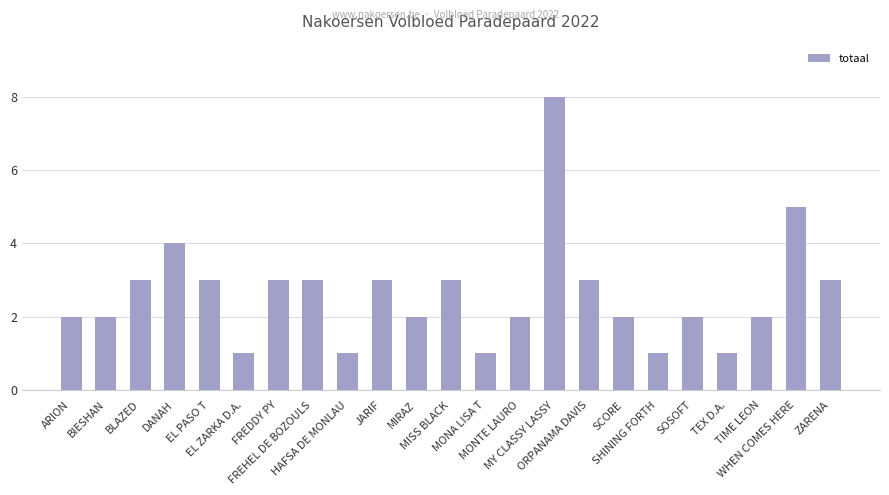

At which category does the chart reach its peak across all series?

MY CLASSY LASSY